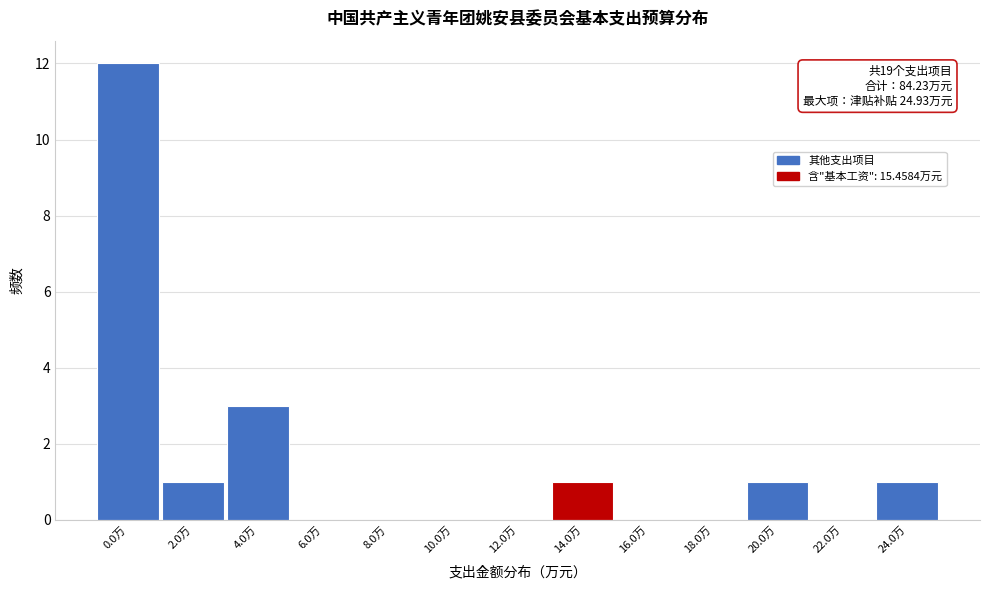

Reading left to right, transcribe all the data shown in this chart.

0.0万=12	2.0万=1	4.0万=3	6.0万=0	8.0万=0	10.0万=0	12.0万=0	14.0万=1	16.0万=0	18.0万=0	20.0万=1	22.0万=0	24.0万=1